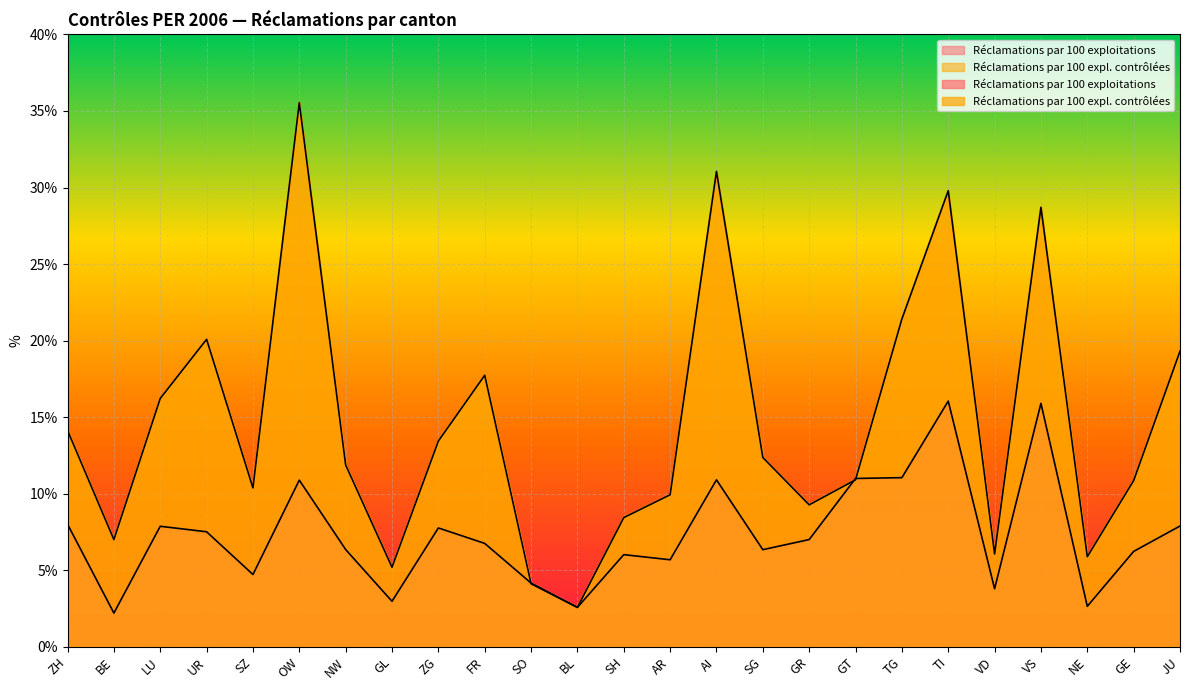

What are all the series names shown in the legend?

Réclamations par 100 exploitations, Réclamations par 100 expl. contrôlées